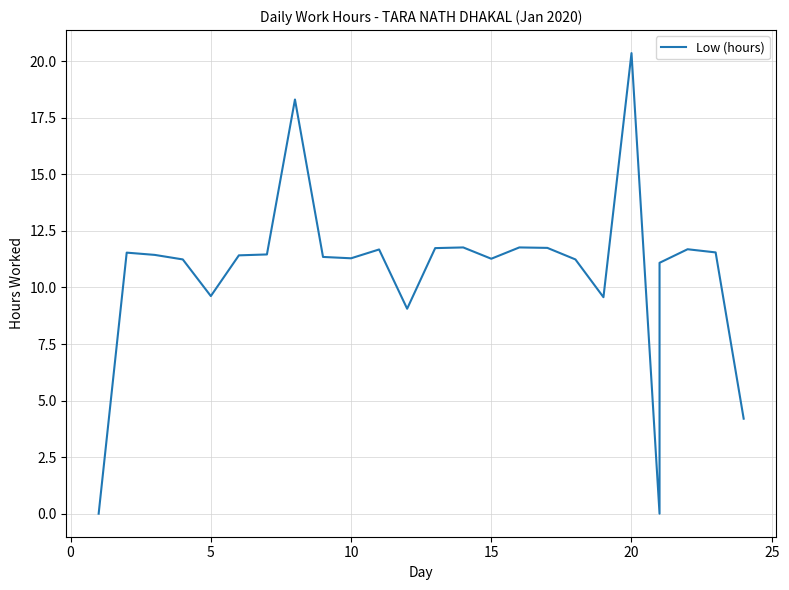

What is the value of the 13th point from the left?

11.7